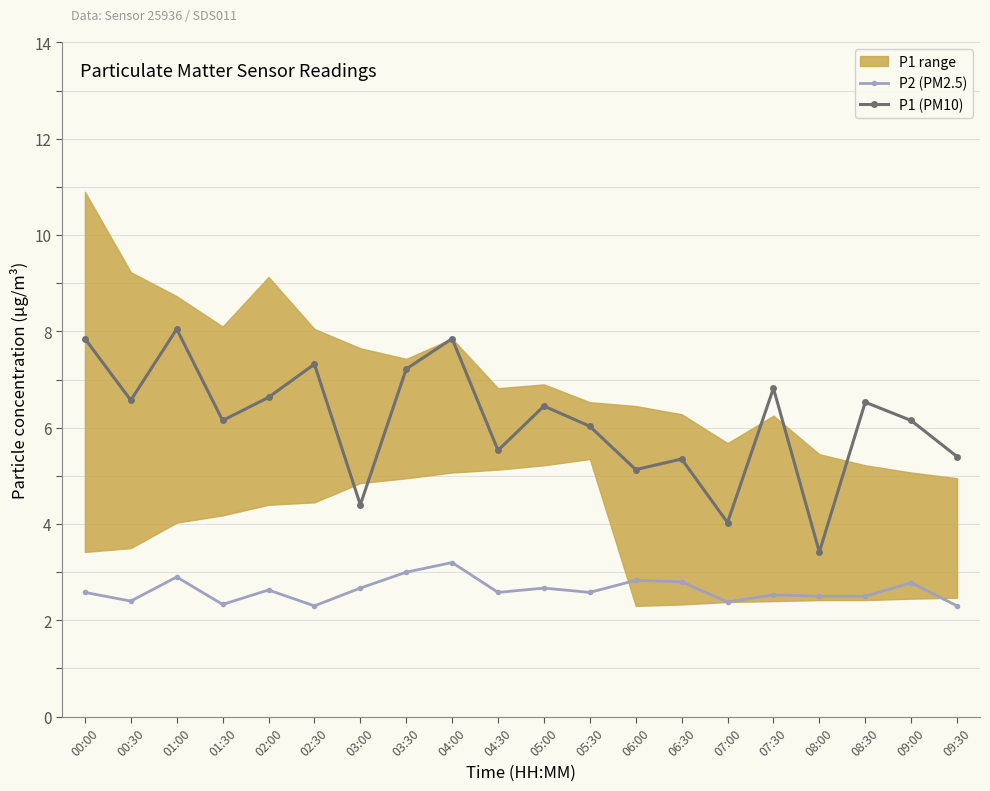

Between 02:00 and 01:30, which is larger?

02:00